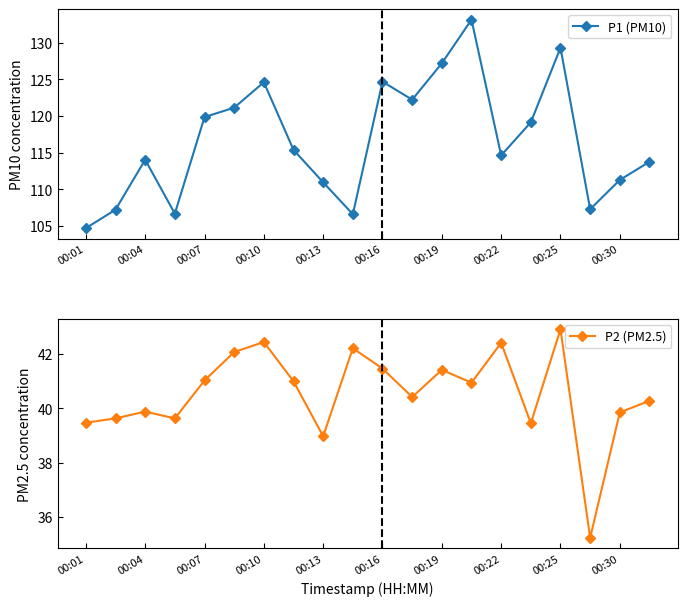

At which label does P2 (PM2.5) first exceed 40?

00:07